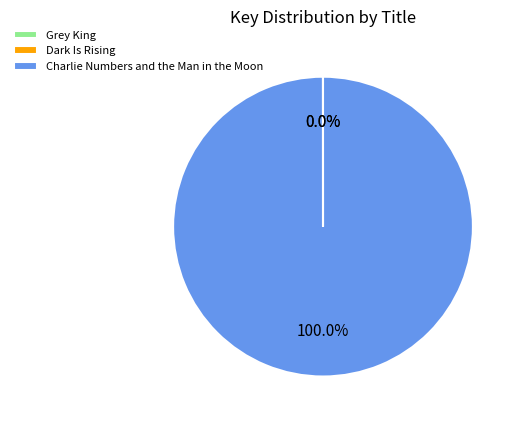

What is the majority slice?

Charlie Numbers and the Man in the Moon